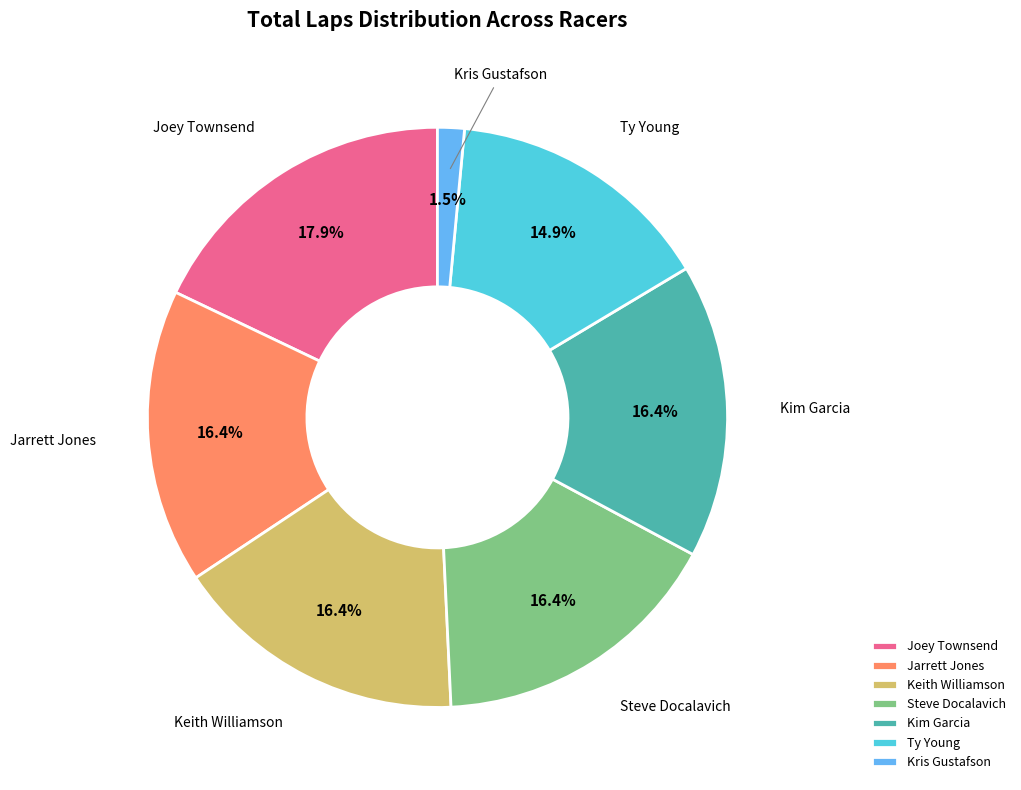

Which category has the biggest portion of the pie?

Joey Townsend